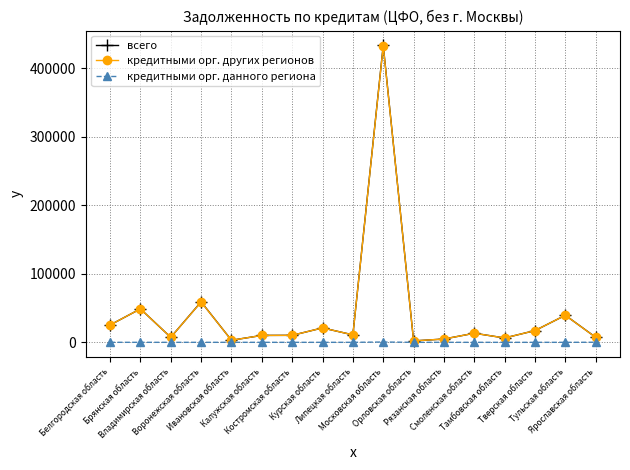

Which series has the widest spread of values?

всего